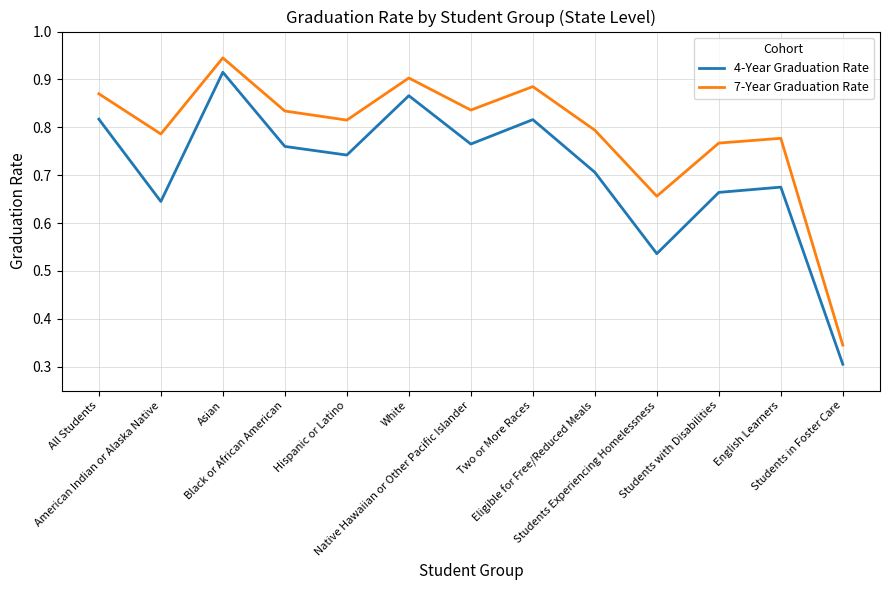

What position from the left is Eligible for Free/Reduced Meals?

9